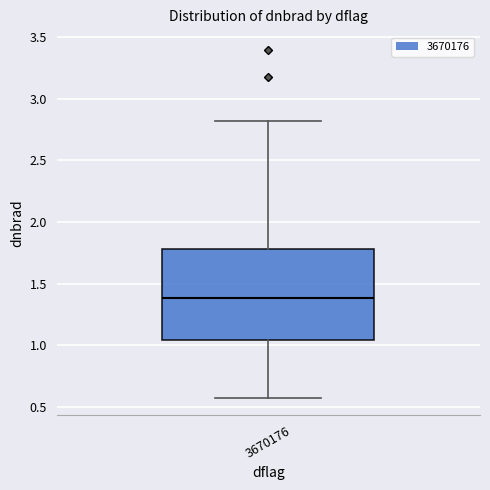

Read this box plot against the y-axis: the position of the median line, the range covered by the box, and the ends of both whiskers. The values are not printed on the chart, so give them approximately, as read against the axis.

median 1.40, box 1.05 to 1.80, whiskers 0.55 to 2.80